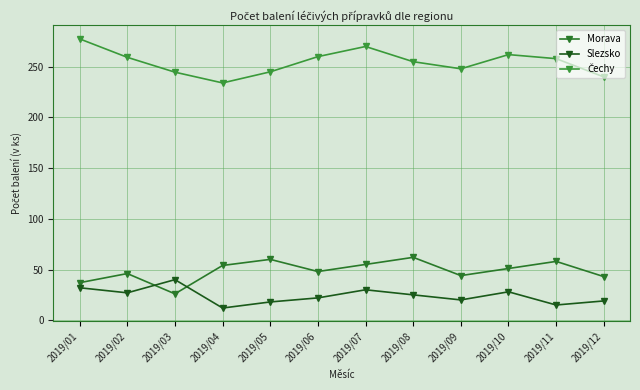

Is the value of Čechy at 2019/08 greater than the value of Slezsko at 2019/03?

Yes